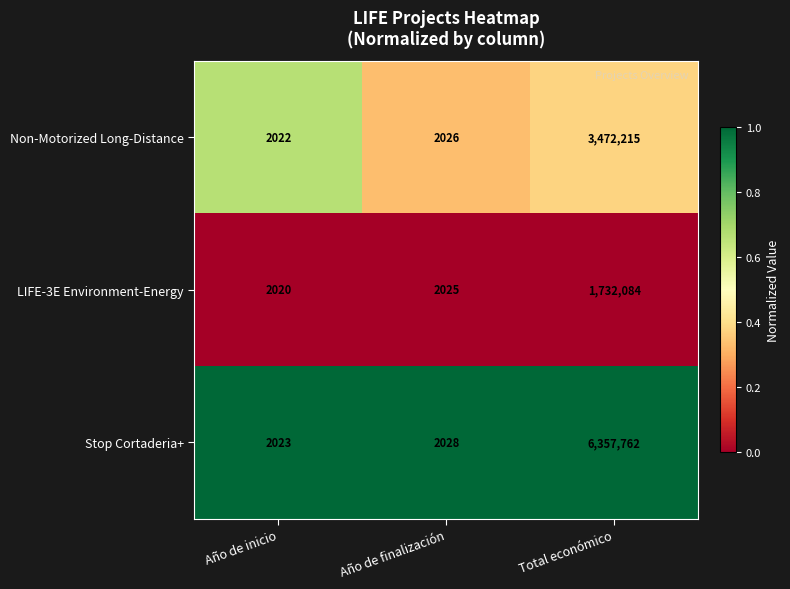

Reading right to left, what are all the values shown in this chart?

Non-Motorized Long-Distance: 3472215	2026	2022
LIFE-3E Environment-Energy: 1732084	2025	2020
Stop Cortaderia+: 6357762	2028	2023